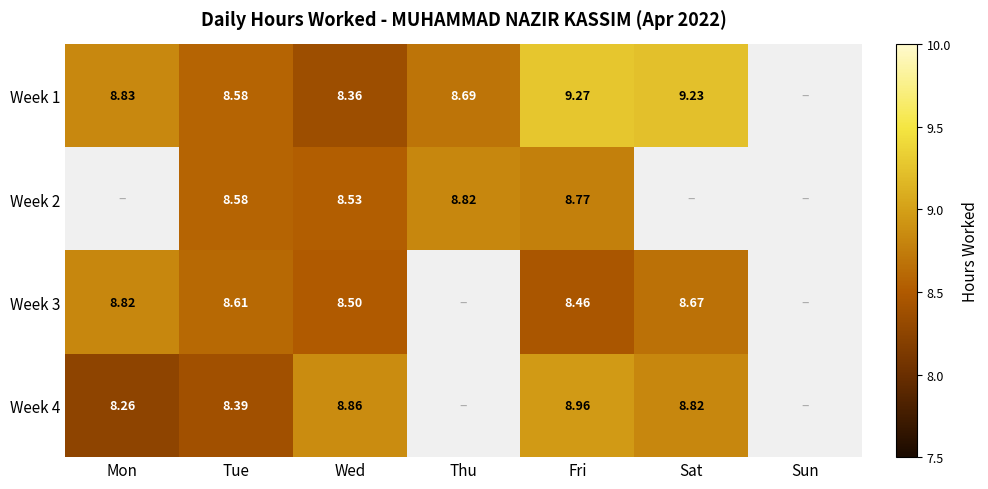

Is the value of Week 3 at Sat greater than the value of Week 1 at Sat?

No